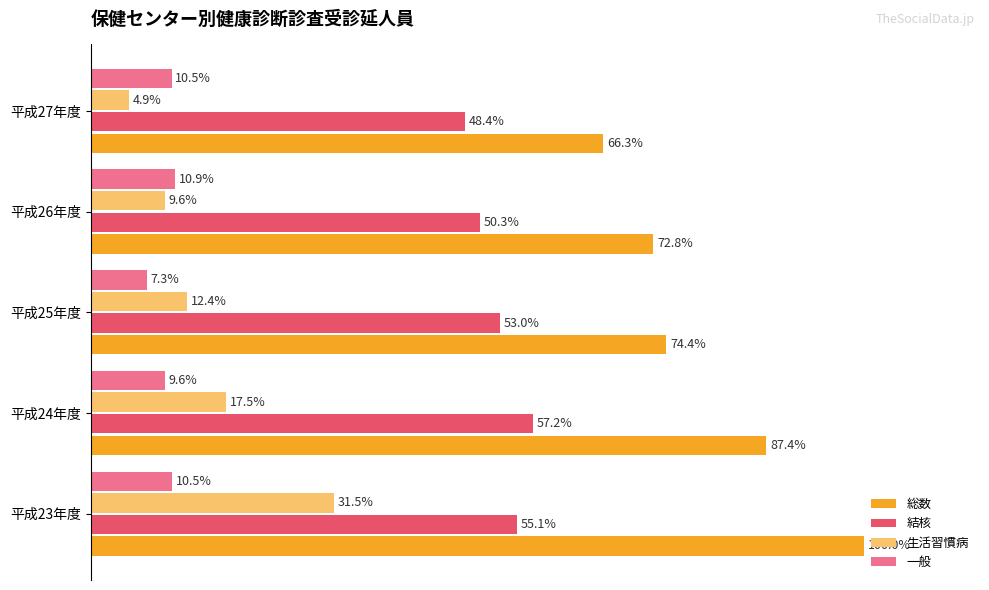

At which label is 生活習慣病 closest to 18?

平成24年度